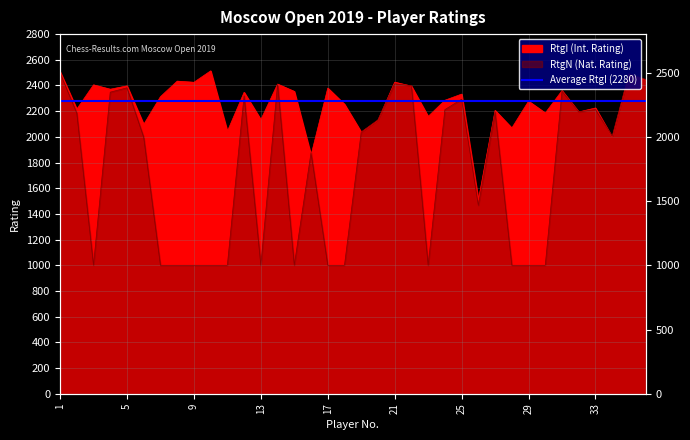

Read the RtgI value at 13, to the nearest 50.

2150